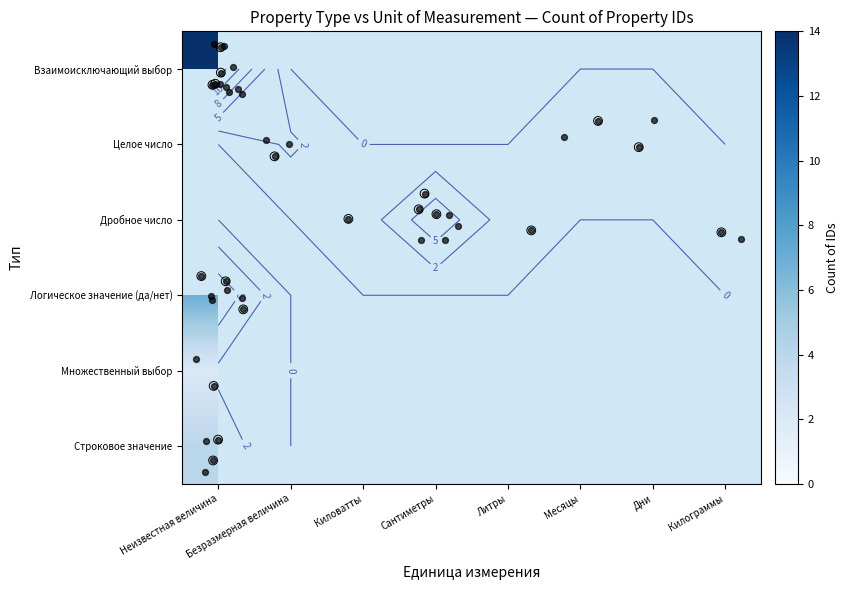

List the labels in order of row_2 value, largest first.

Неизвестная величина, Безразмерная величина, Сантиметры, Киловатты, Литры, Месяцы, Дни, Килограммы